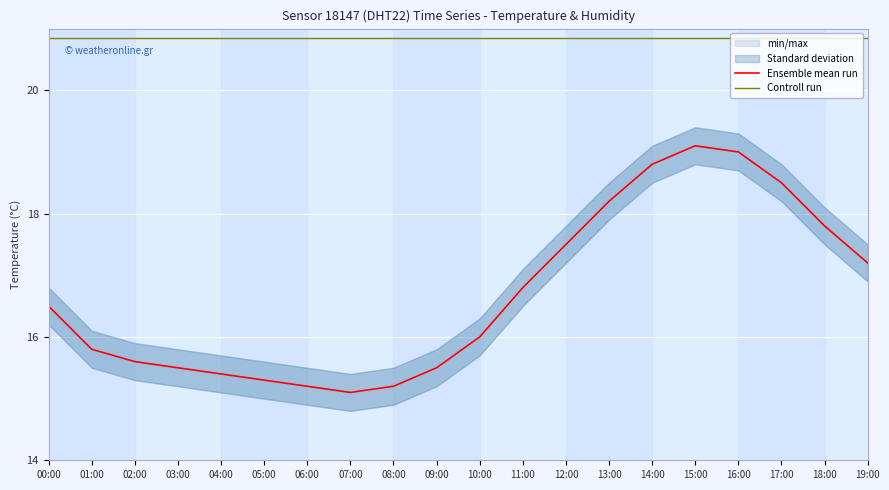

True or false: Ensemble mean run and Controll run intersect in this chart.

False